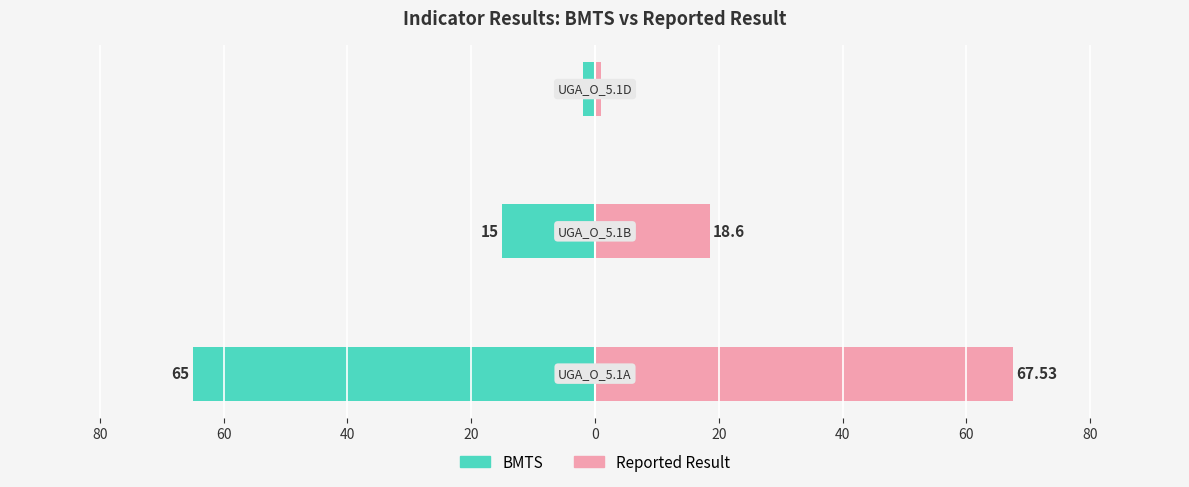

What is the difference between the highest and lowest values at 40?

3.0